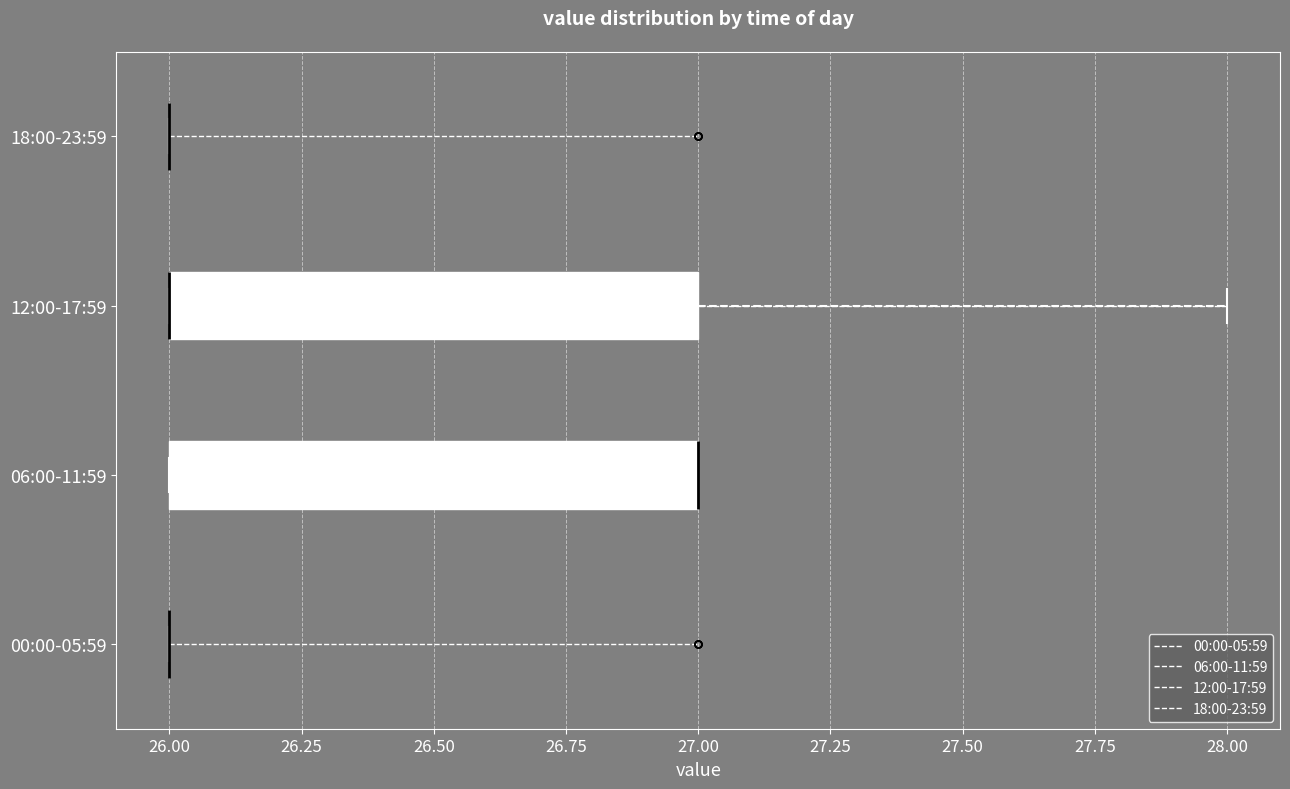

Where is the right edge of the box for 12:00-17:59 on the x-axis? The values are not printed on the chart, so give them approximately, as read against the axis.

27